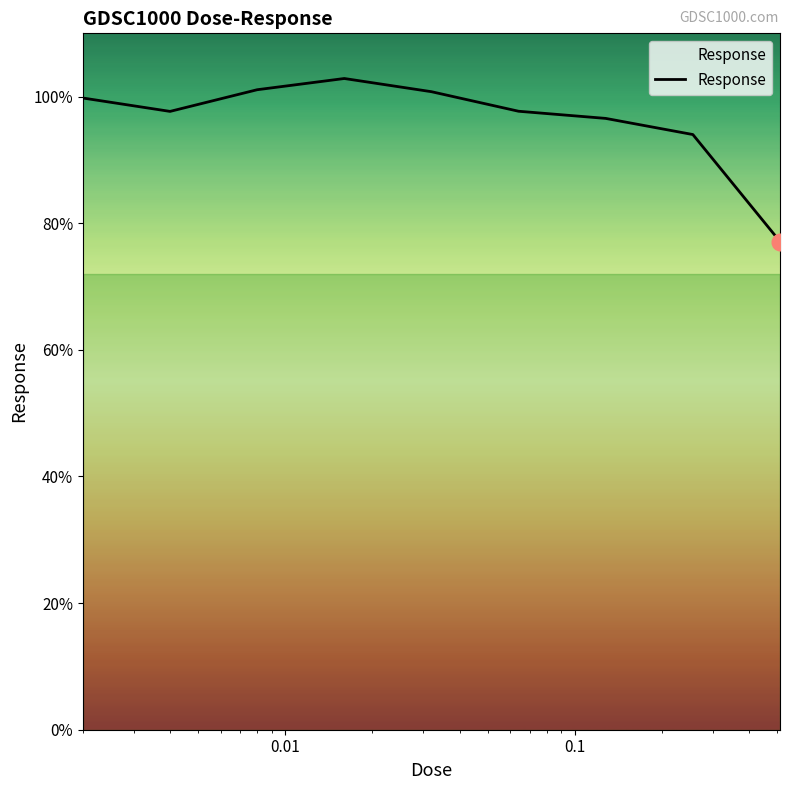

What is the smallest value displayed?

77.1